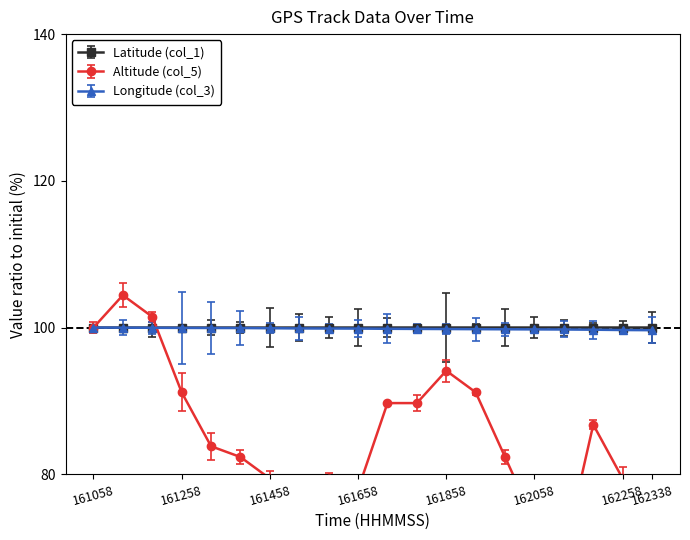

Count the number of categories in the chart.

20